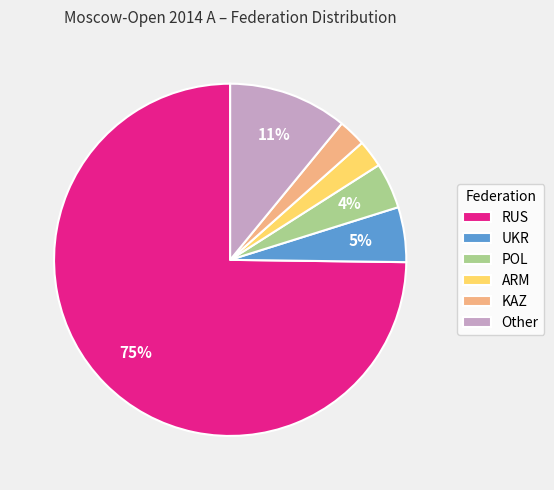

Does any single category account for the majority?

Yes